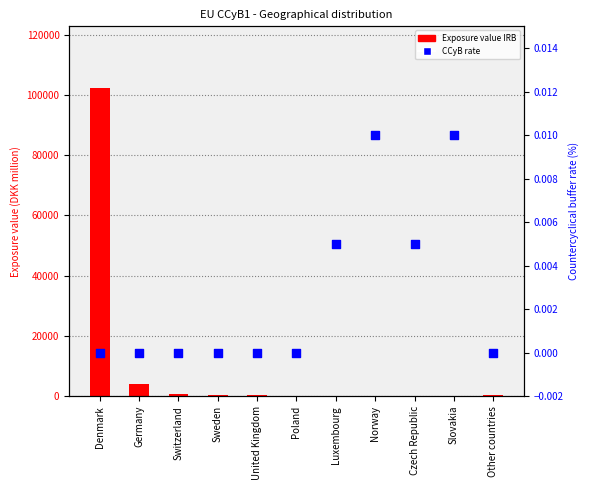

Is the value of Exposure value IRB at Norway greater than the value of CCyB rate at Slovakia?

Yes